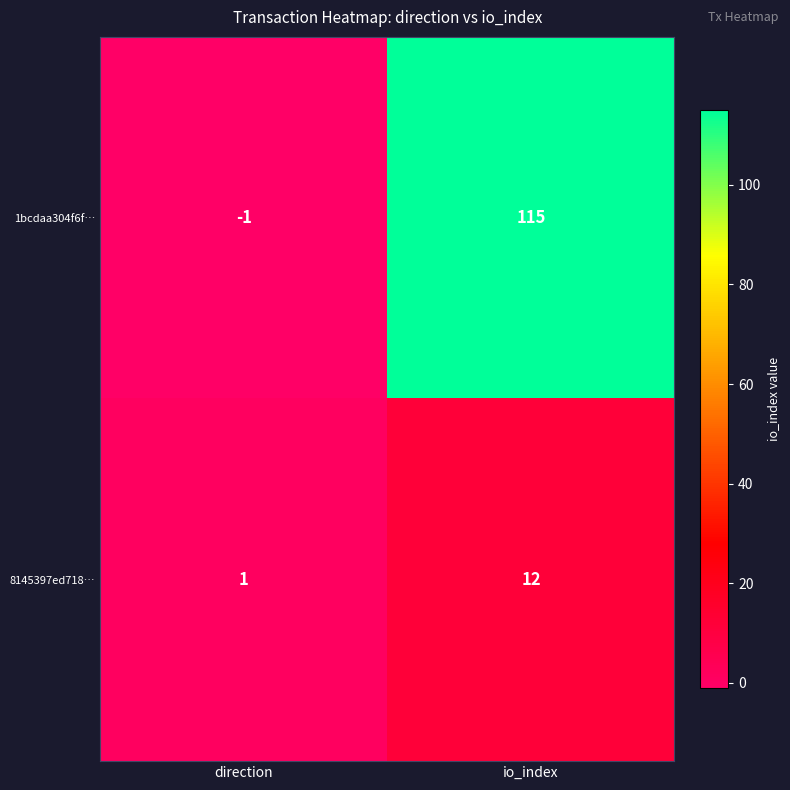

Count the number of categories in the chart.

2